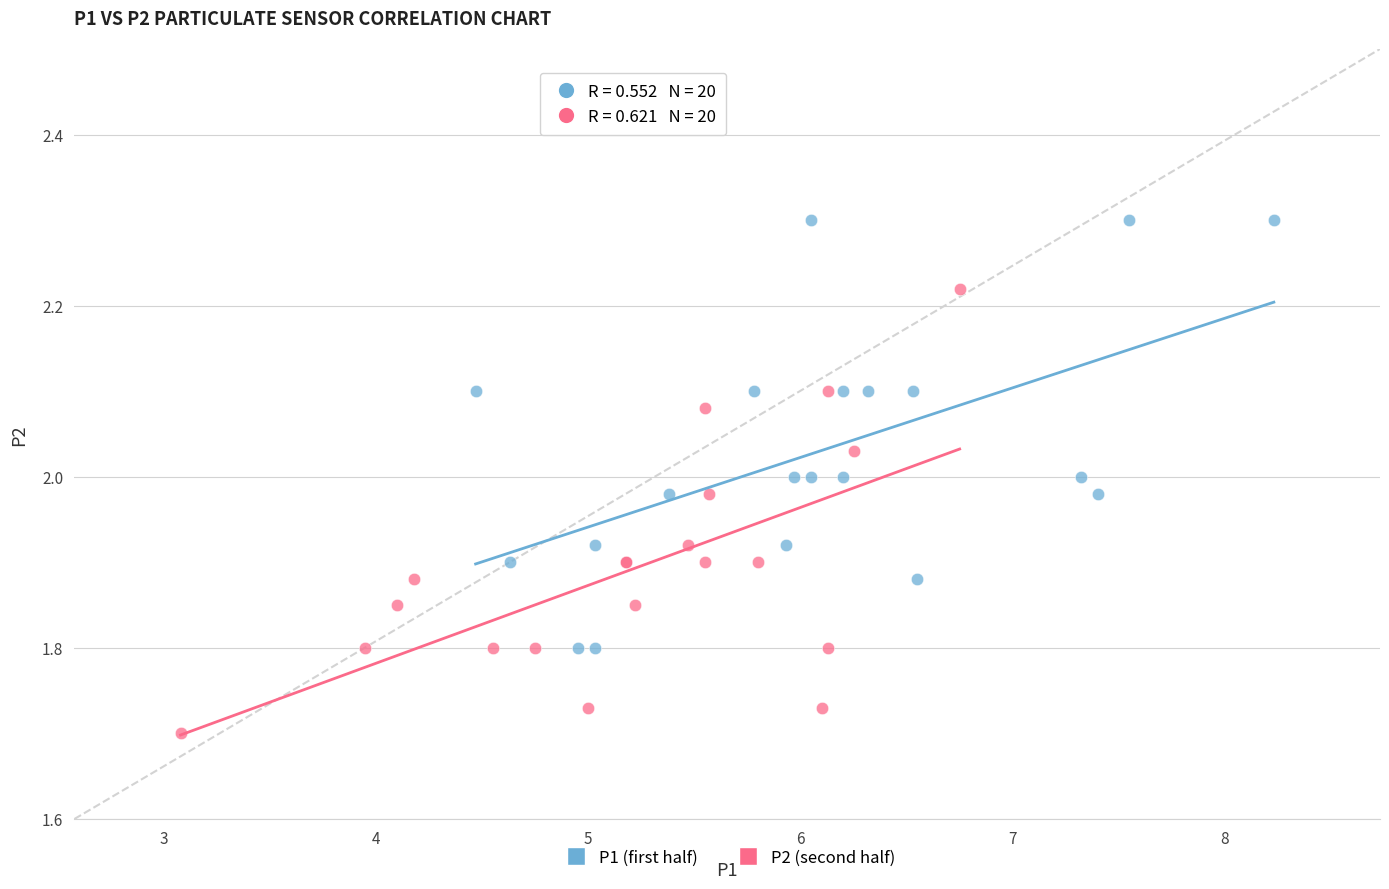

Which series reaches the minimum Y coordinate?

P2 (second half)